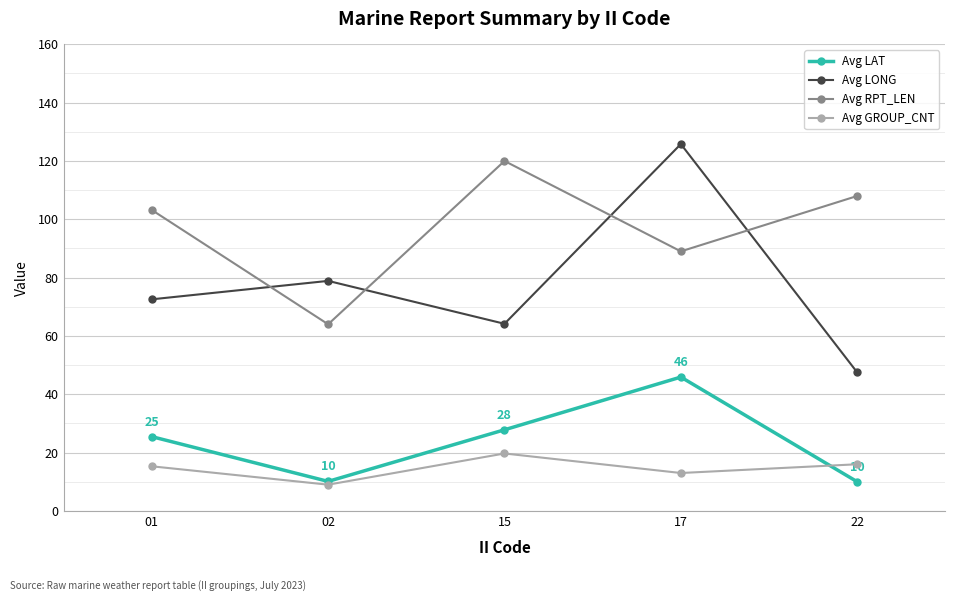

At which category does Avg RPT_LEN reach its first local valley?

02